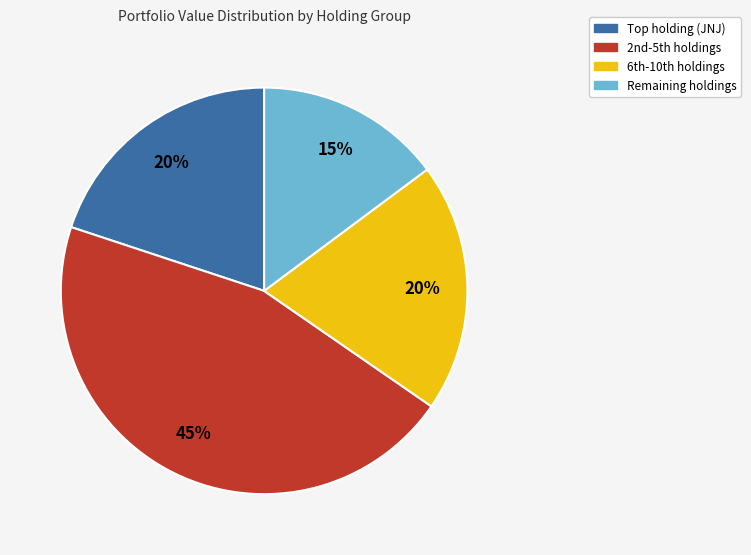

To the nearest percent, what is the average slice percentage?

25%